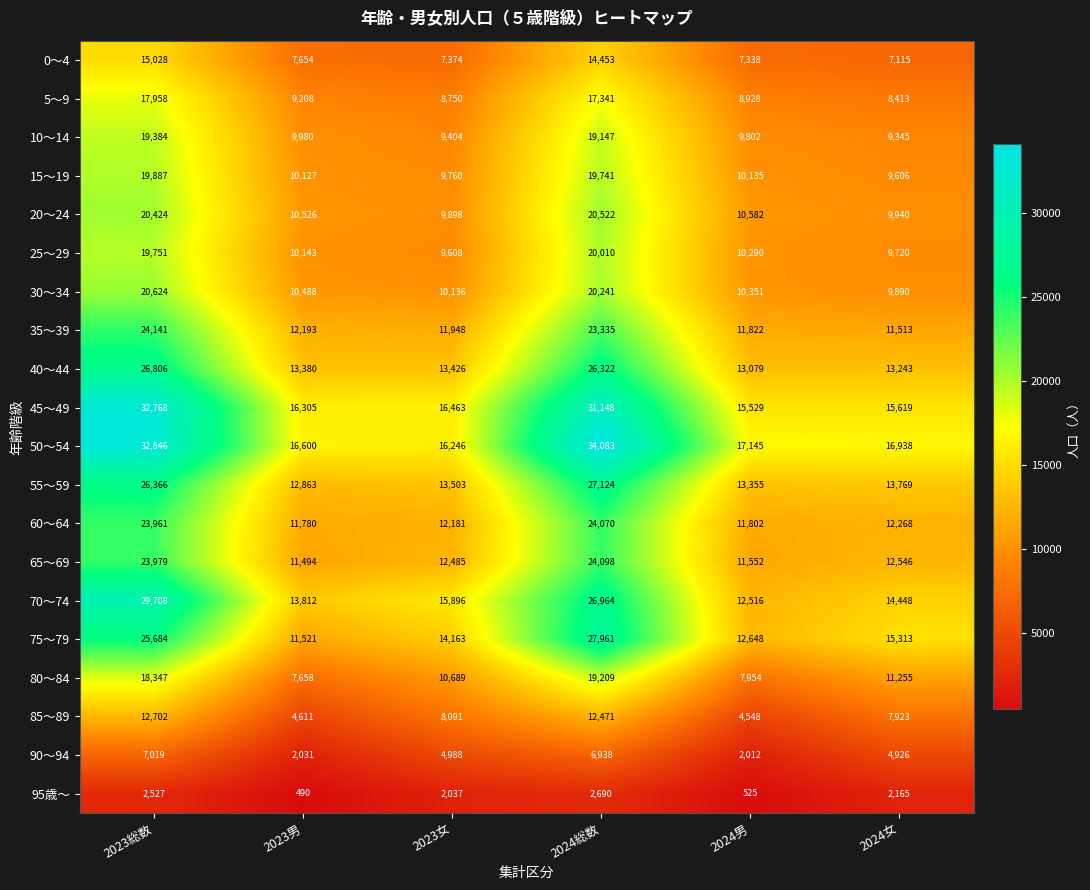

Is it true that 65～69 equals 4951 at 2023女?

False